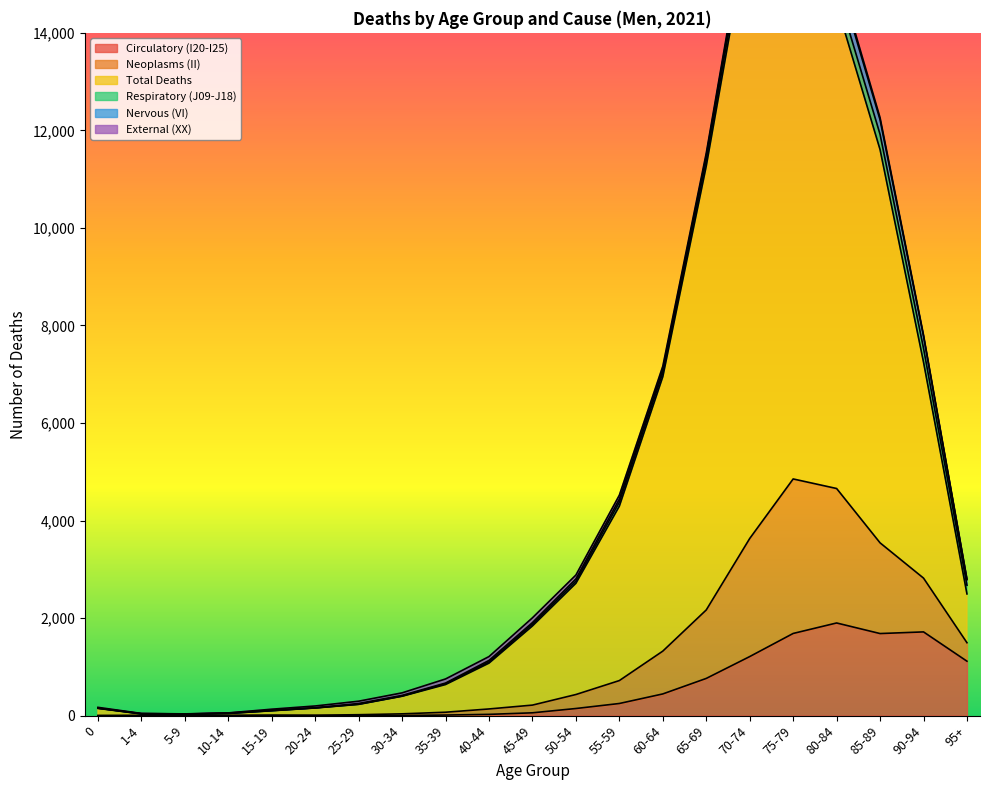

Does the chart have visible grid lines?

No